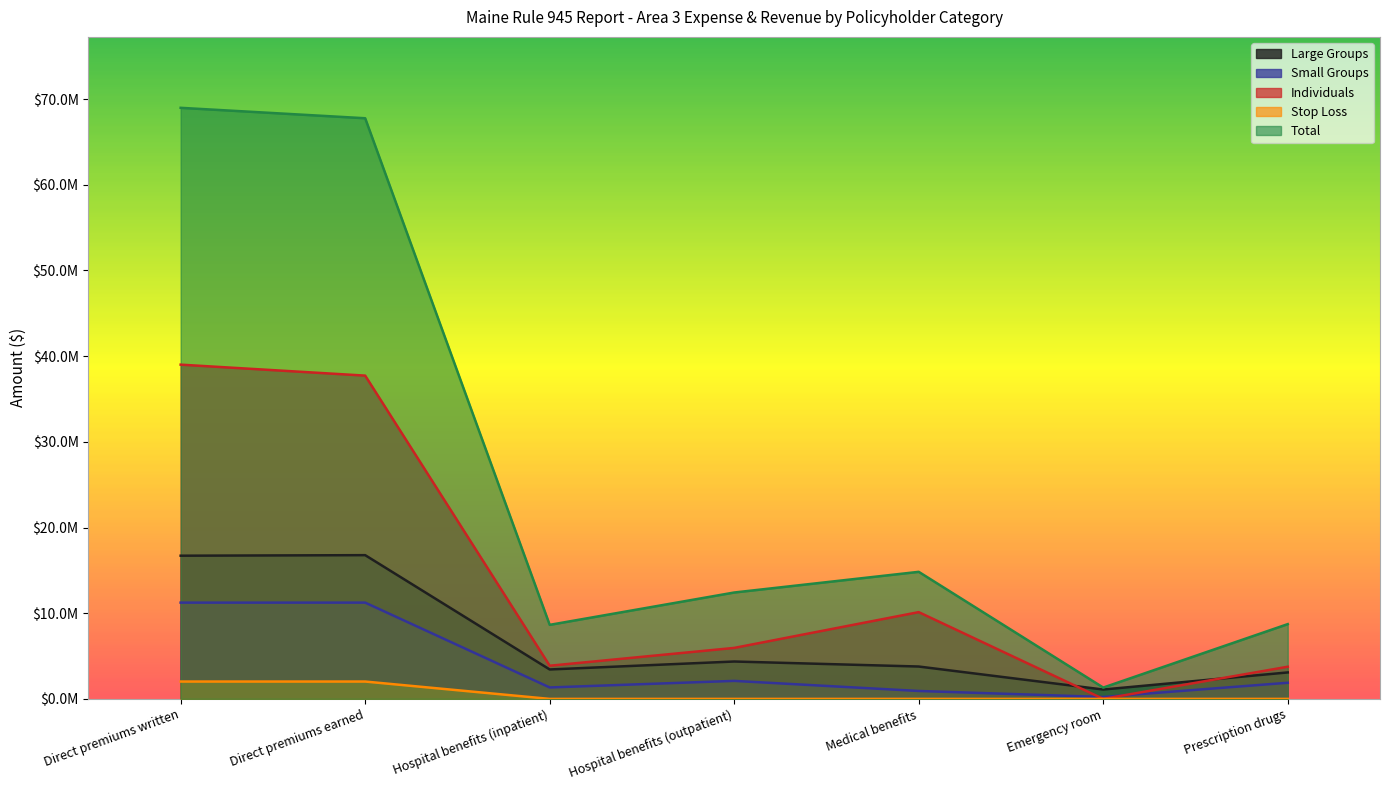

Reading left to right, transcribe all the data shown in this chart.

Large Groups: 16712828	16775655	3435001	4363482	3778812	1094511	3089753
Small Groups: 11235814	11236405	1335245	2101836	924325	226603	1882691
Individuals: 39009841	37729839	3871065	5951401	10127201	0	3754954
Stop Loss: 2025996	2025996	0	0	0	0	0
Total: 68984479	67767895	8641311	12416719	14830338	1321114	8727398